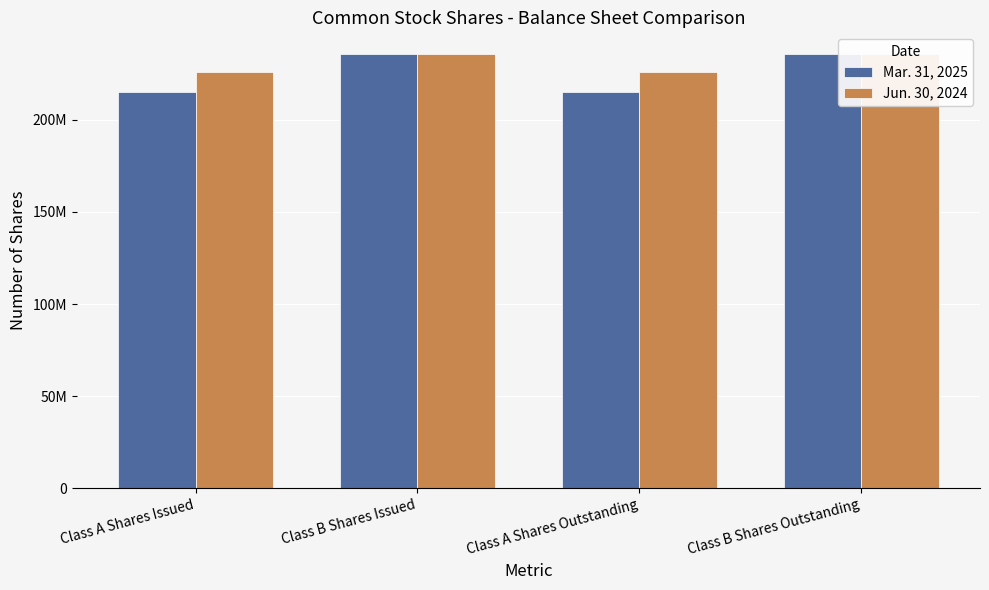

What is the average value of the Mar. 31, 2025 series?

225271434